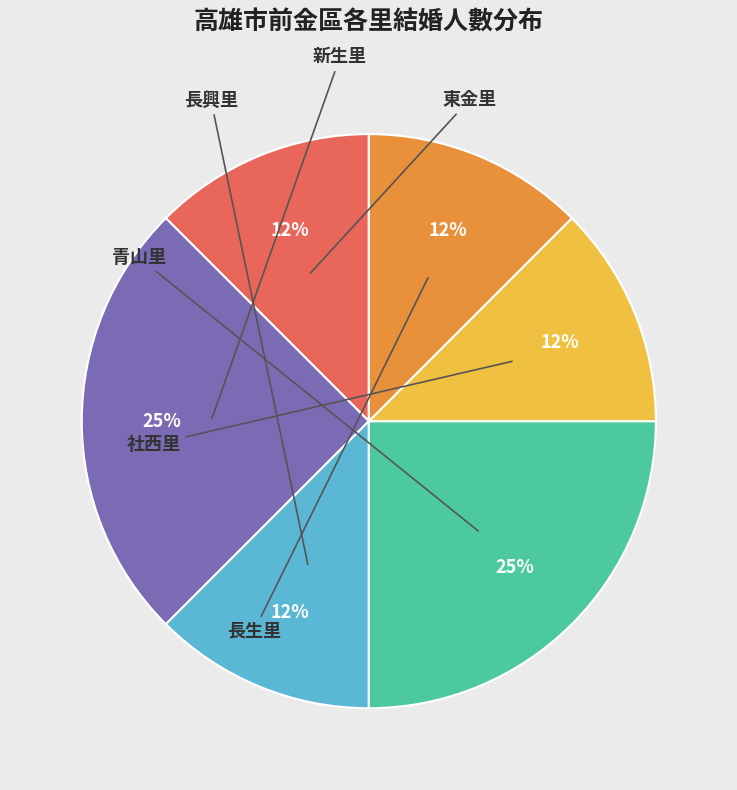

Between 長生里 and 長興里, which is larger?

長生里